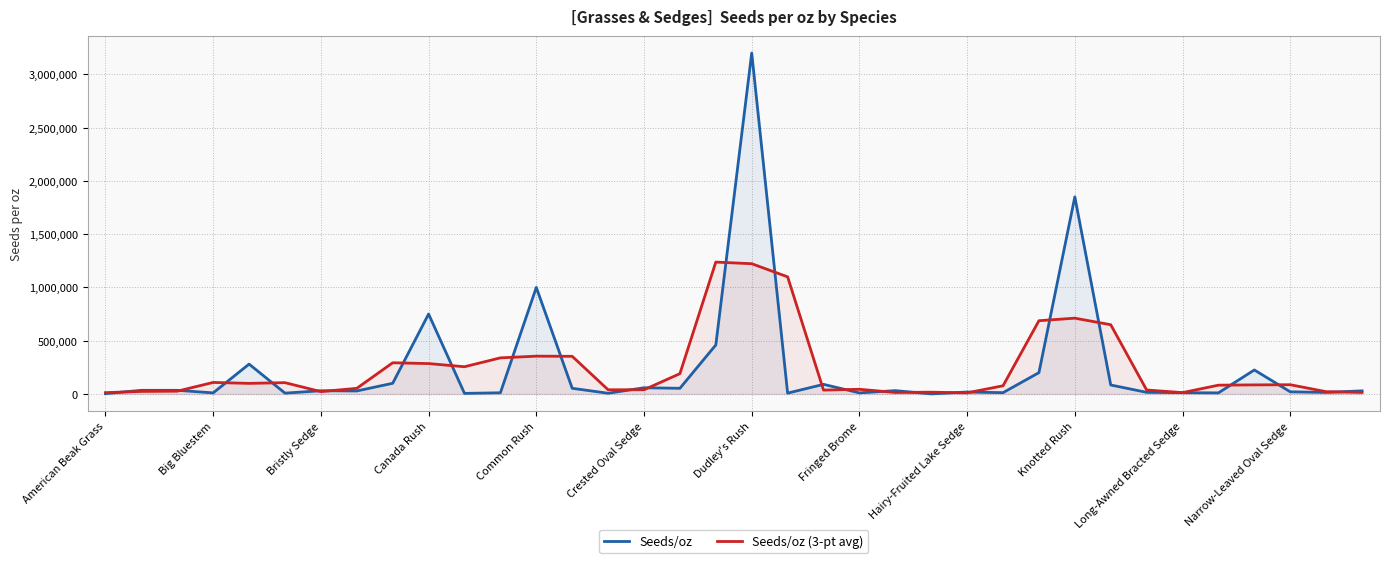

What is the approximate value of Seeds/oz (3-pt avg) at Knotted Rush?

711333.3